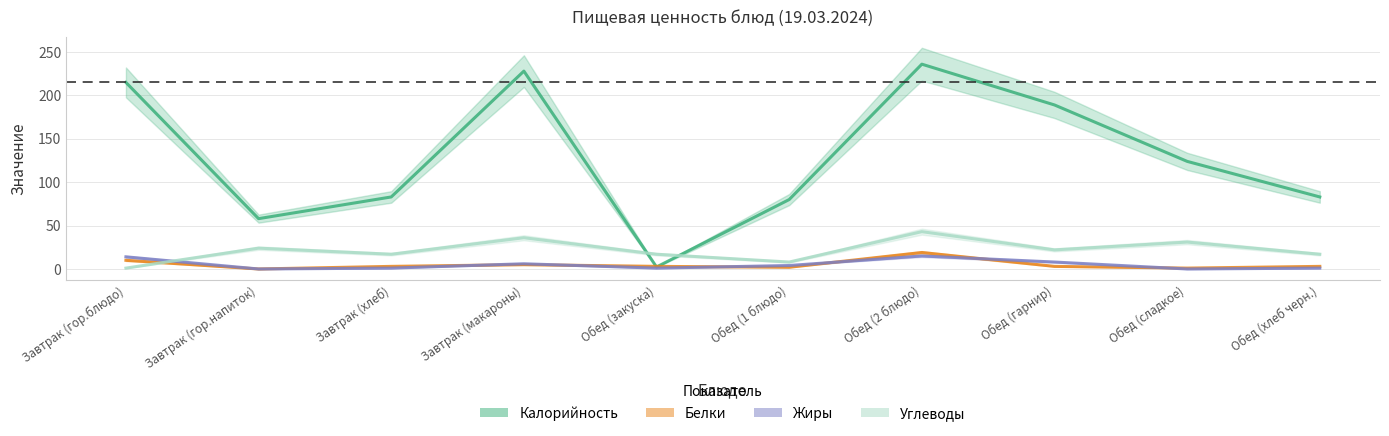

What is the value of the Калорийность point at the 2nd from the left?

58.0